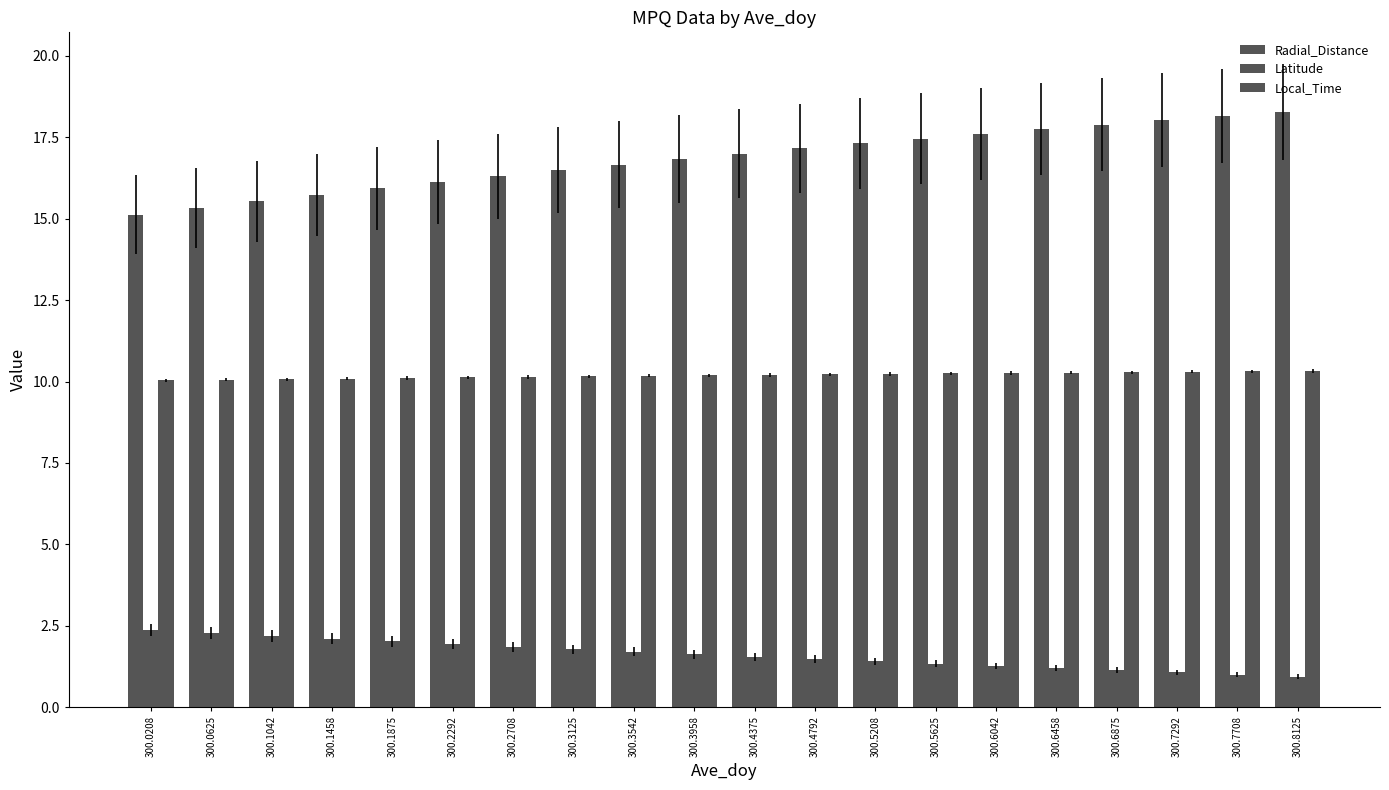

How many distinct data groups are displayed?

3